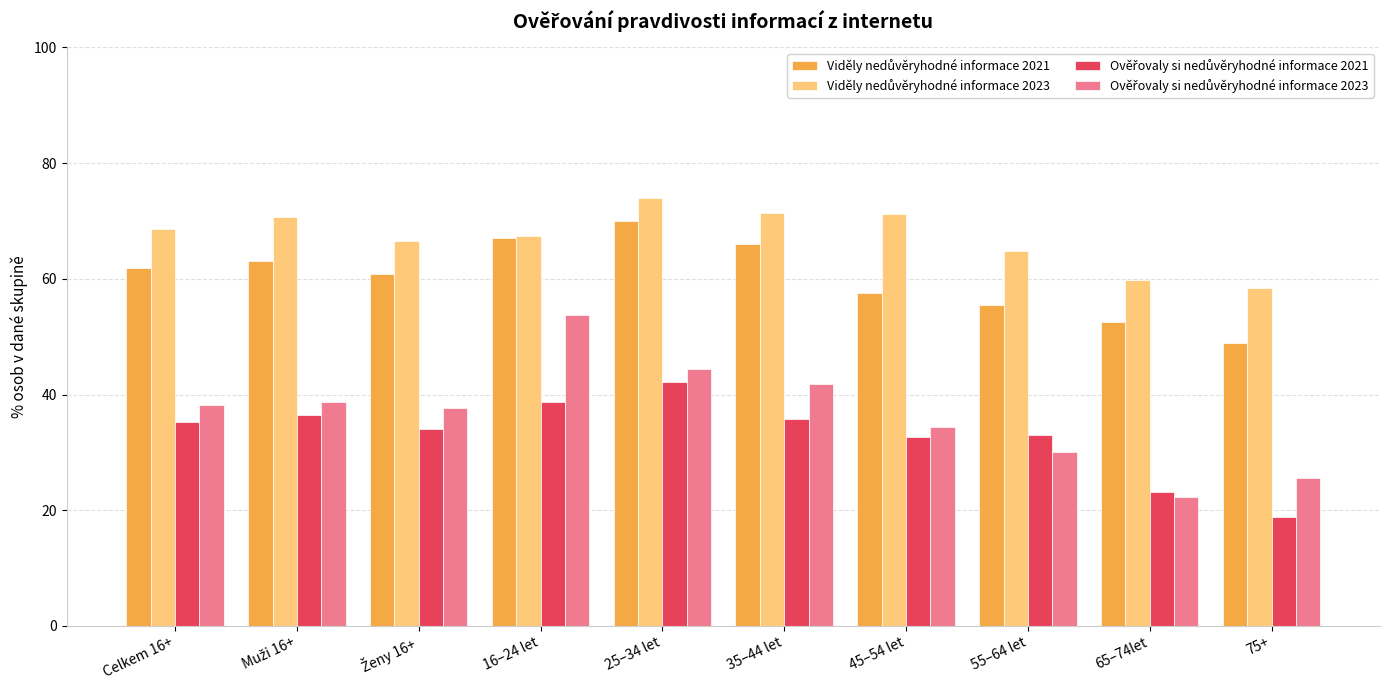

At how many categories does at least one series exceed 27?

10